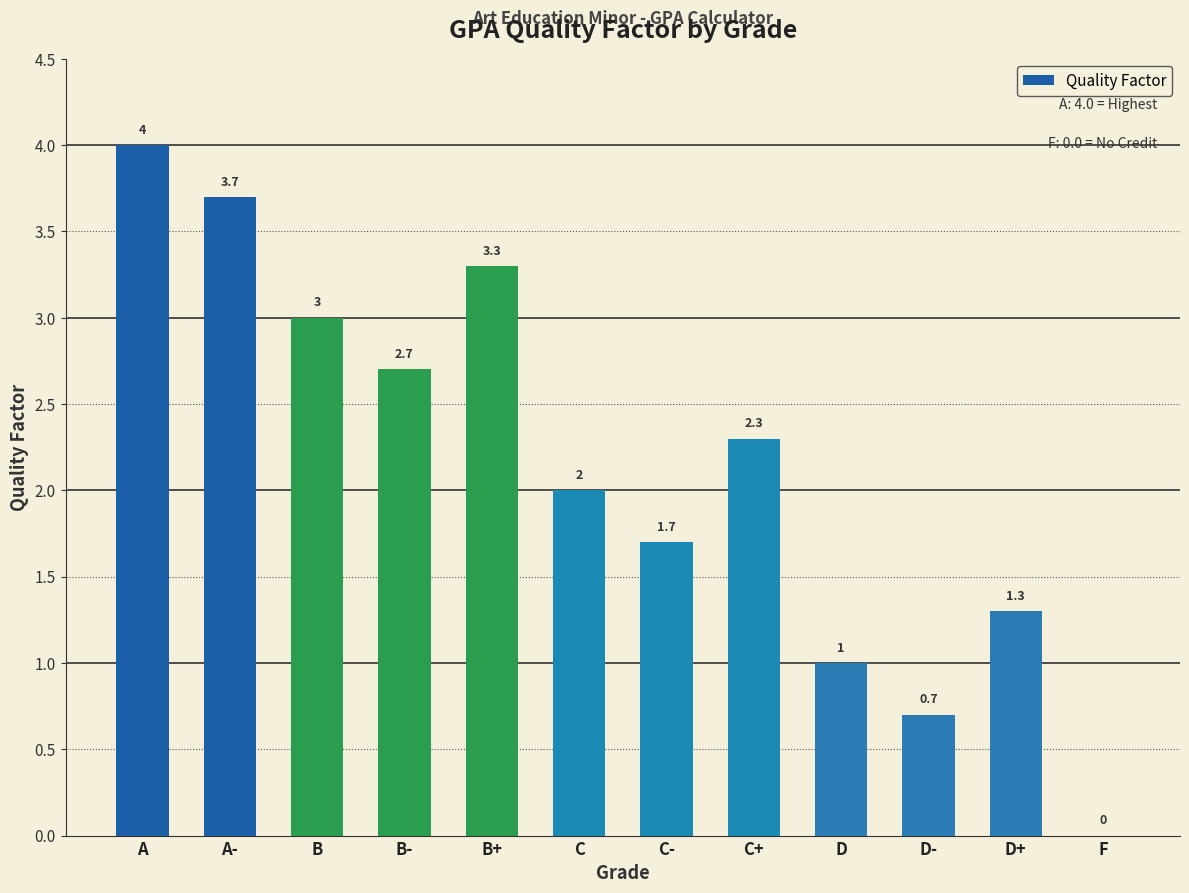

Which has a higher value, C+ or B-?

B-